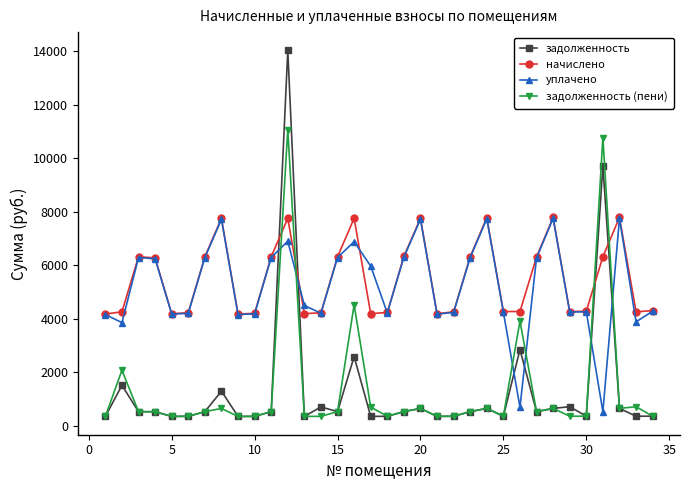

True or false: задолженность has more than 2 points higher than both neighbors.

True